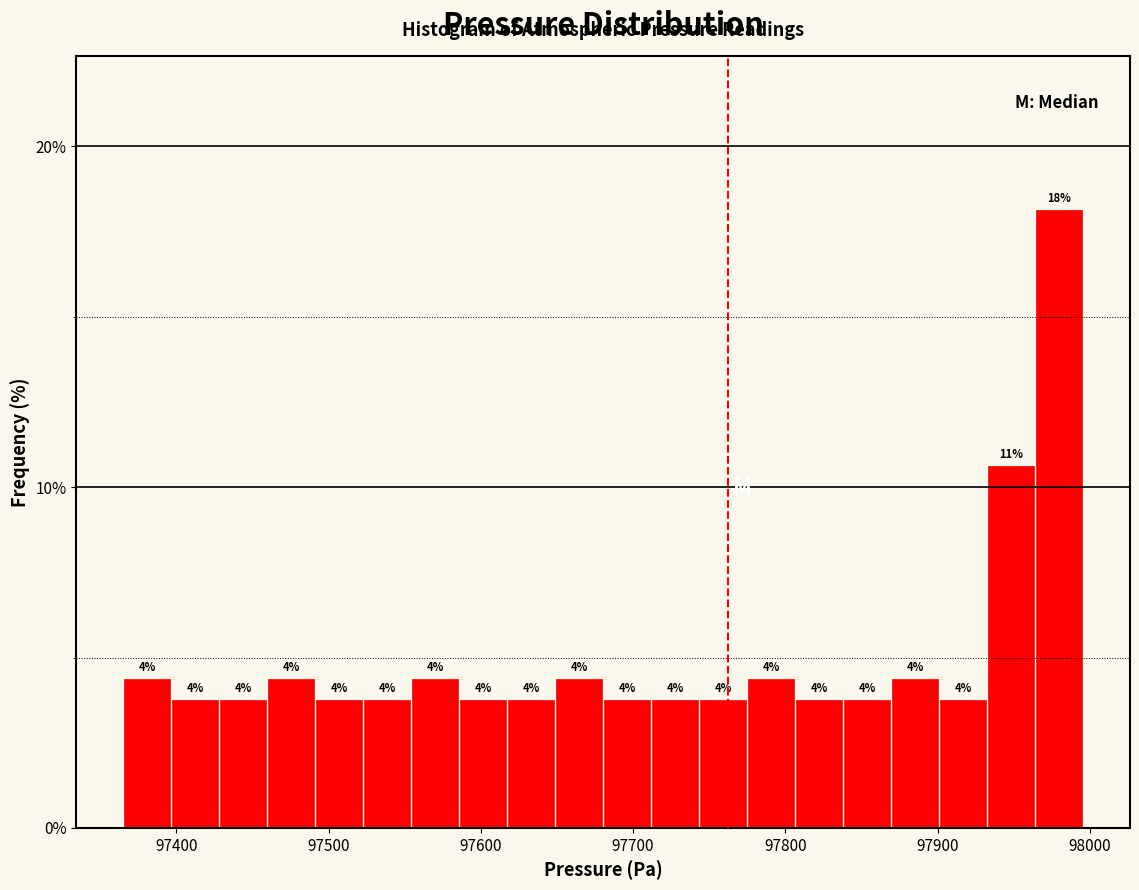

Around what value on the x-axis is the tallest bar? Give the approximate position of its centre, as read against the axis.

97980